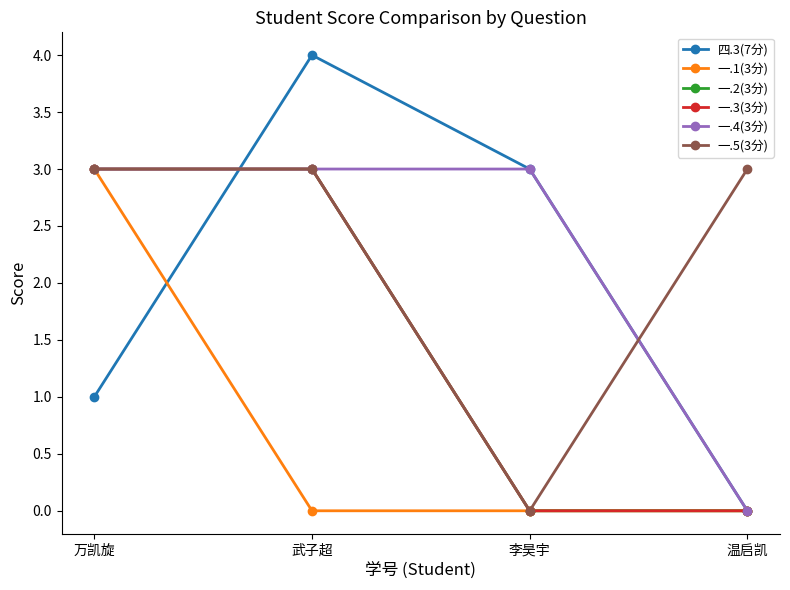

Is this an area chart (filled region under the line)?

No